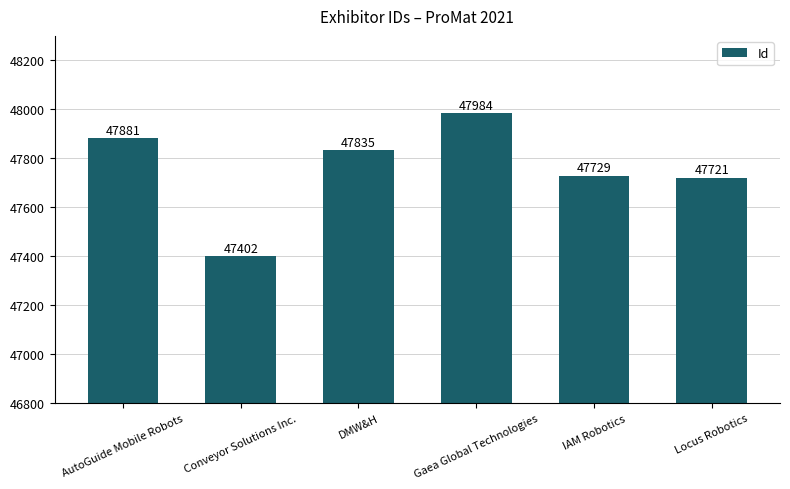

At which category does the chart reach its minimum across all series?

Conveyor Solutions Inc.